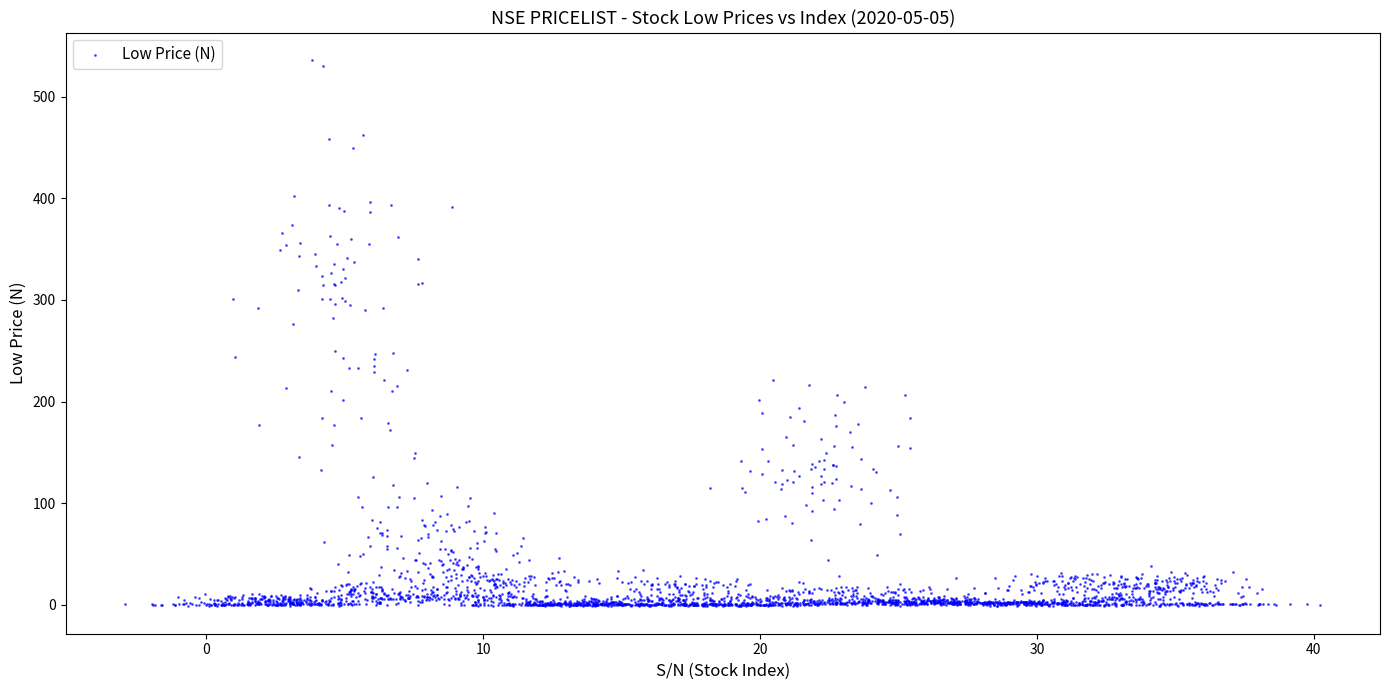

What is the range of Y values (max minus min)?

537.7